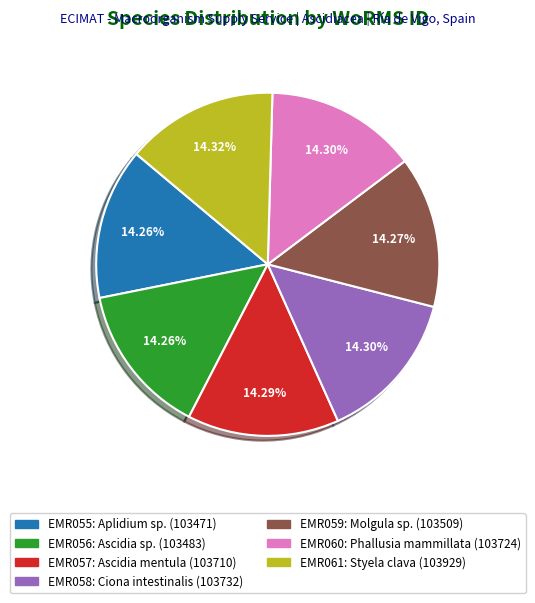

Is there any slice that represents more than half of the pie?

No